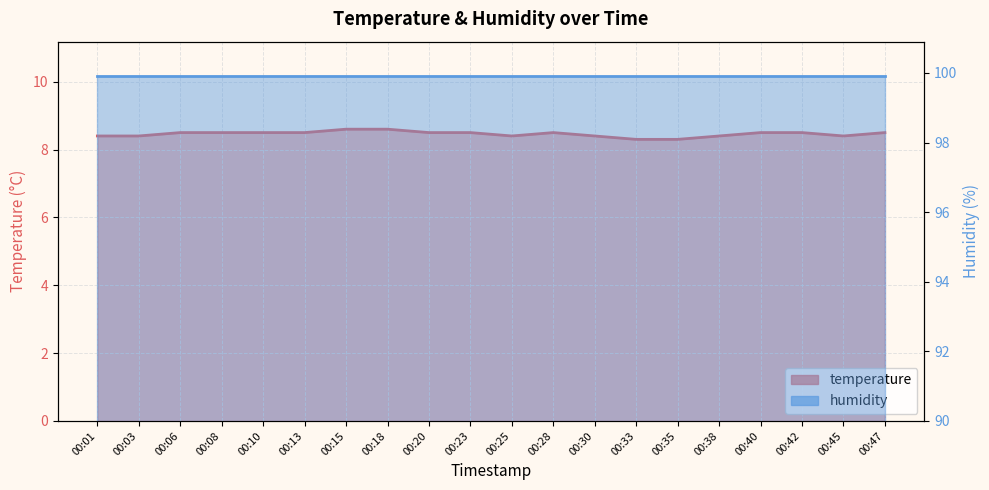

Reading left to right, extract all data points from this chart.

00:01=8.4	00:03=8.4	00:06=8.5	00:08=8.5	00:10=8.5	00:13=8.5	00:15=8.6	00:18=8.6	00:20=8.5	00:23=8.5	00:25=8.4	00:28=8.5	00:30=8.4	00:33=8.3	00:35=8.3	00:38=8.4	00:40=8.5	00:42=8.5	00:45=8.4	00:47=8.5